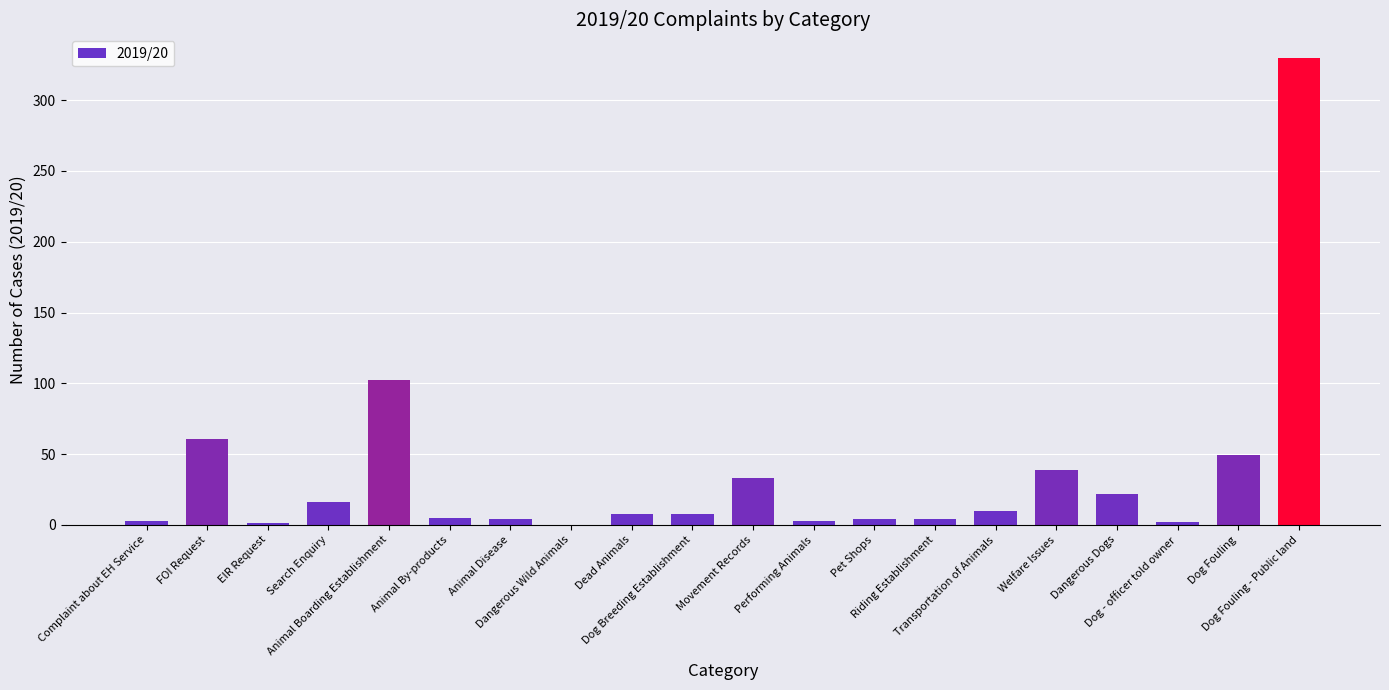

Is it true that the value at Welfare Issues is 66?

False